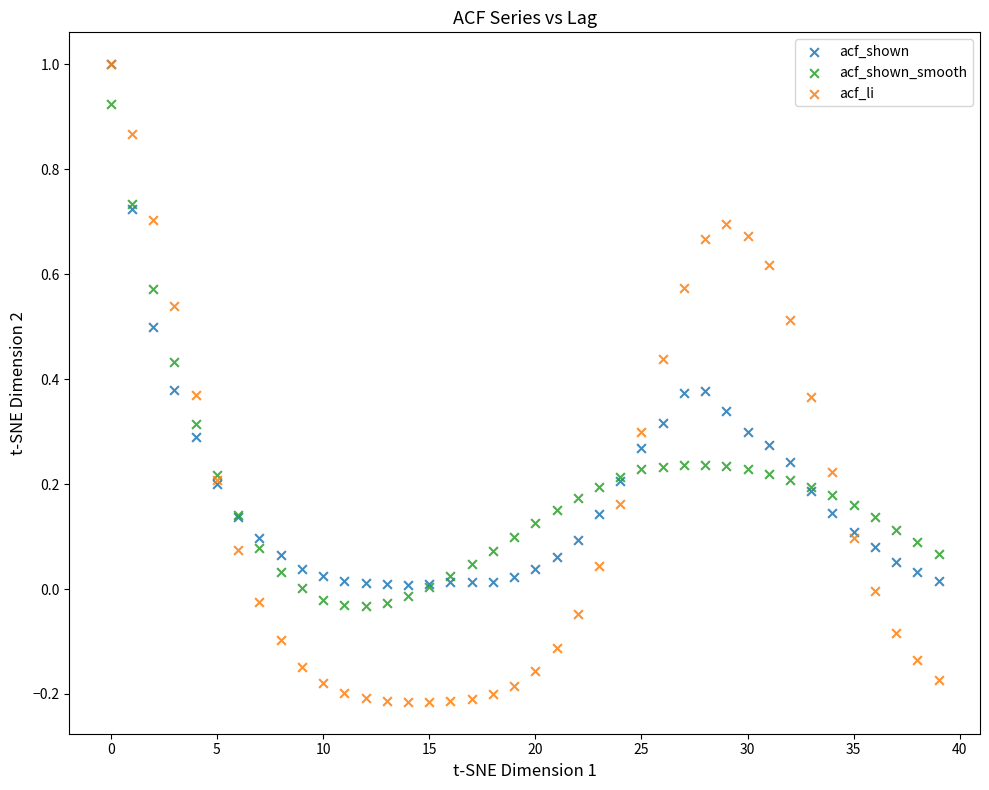

What are all the series names shown in the legend?

acf_shown, acf_shown_smooth, acf_li